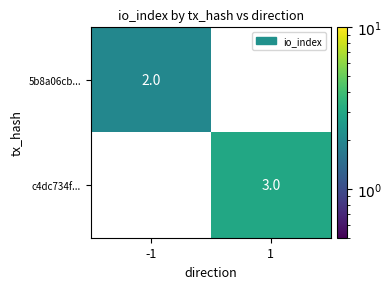

Count the number of categories in the chart.

2